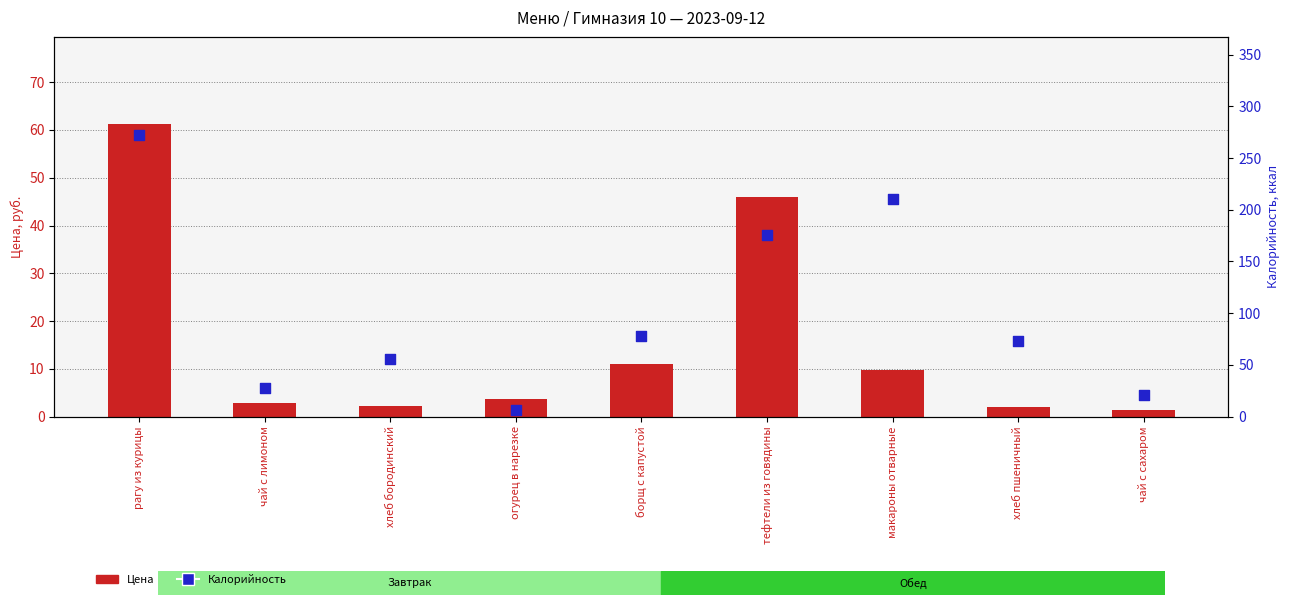

At which category is the sum across all series the highest?

рагу из курицы